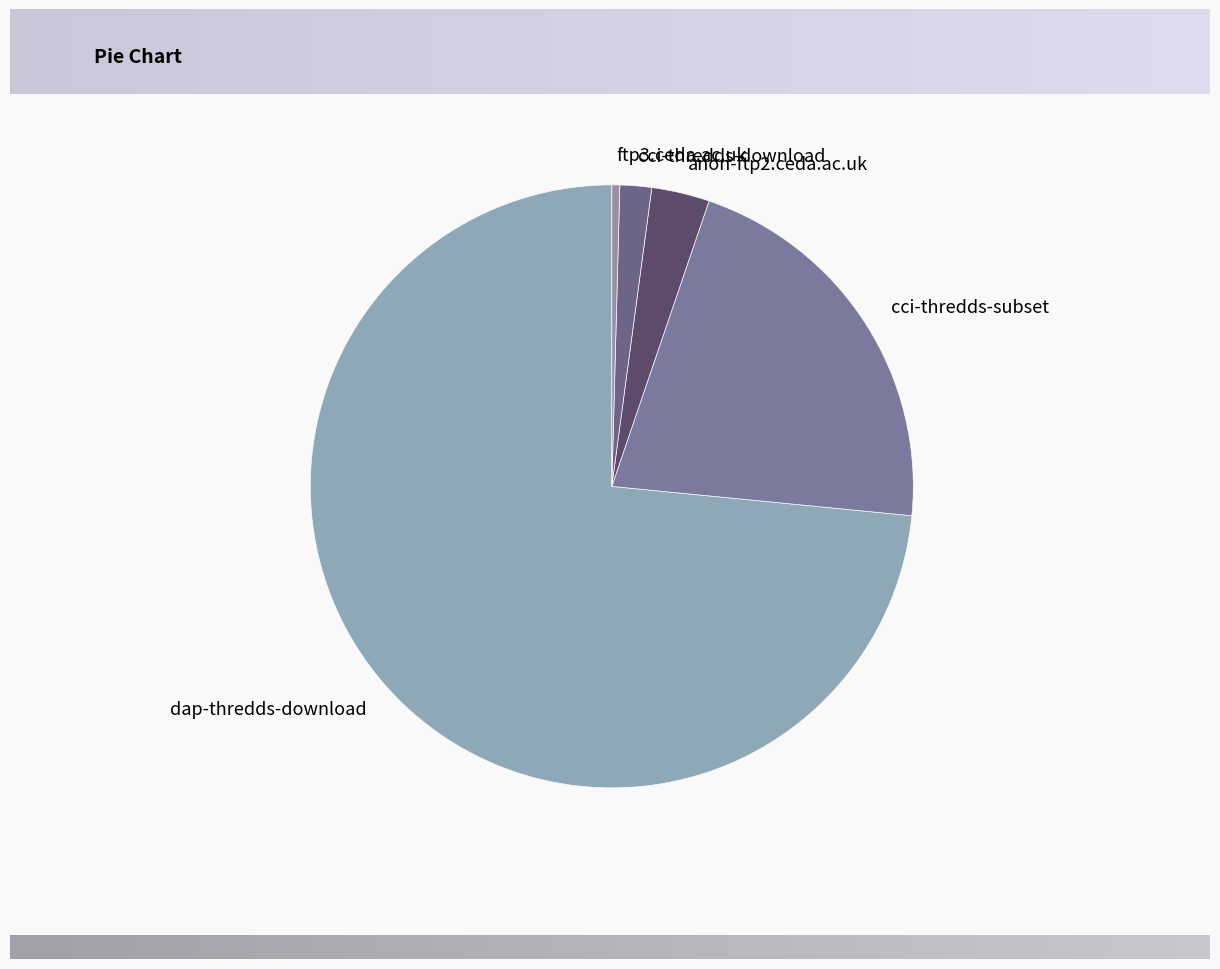

True or false: cci-thredds-subset accounts for 31% of the total.

False